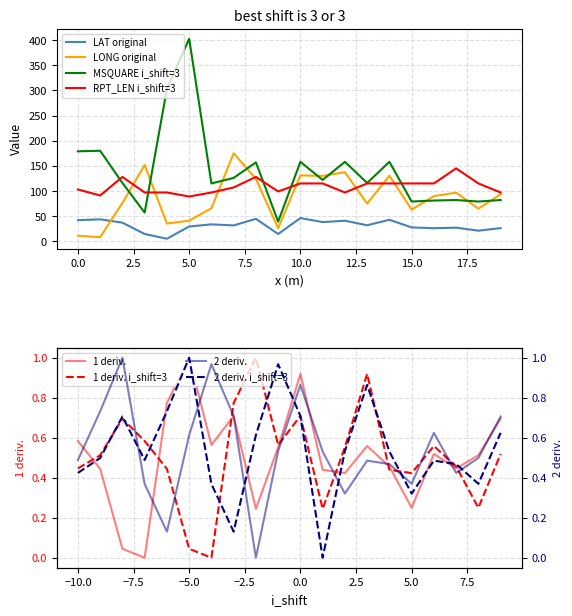

At which label is RPT_LEN closest to 117?

10